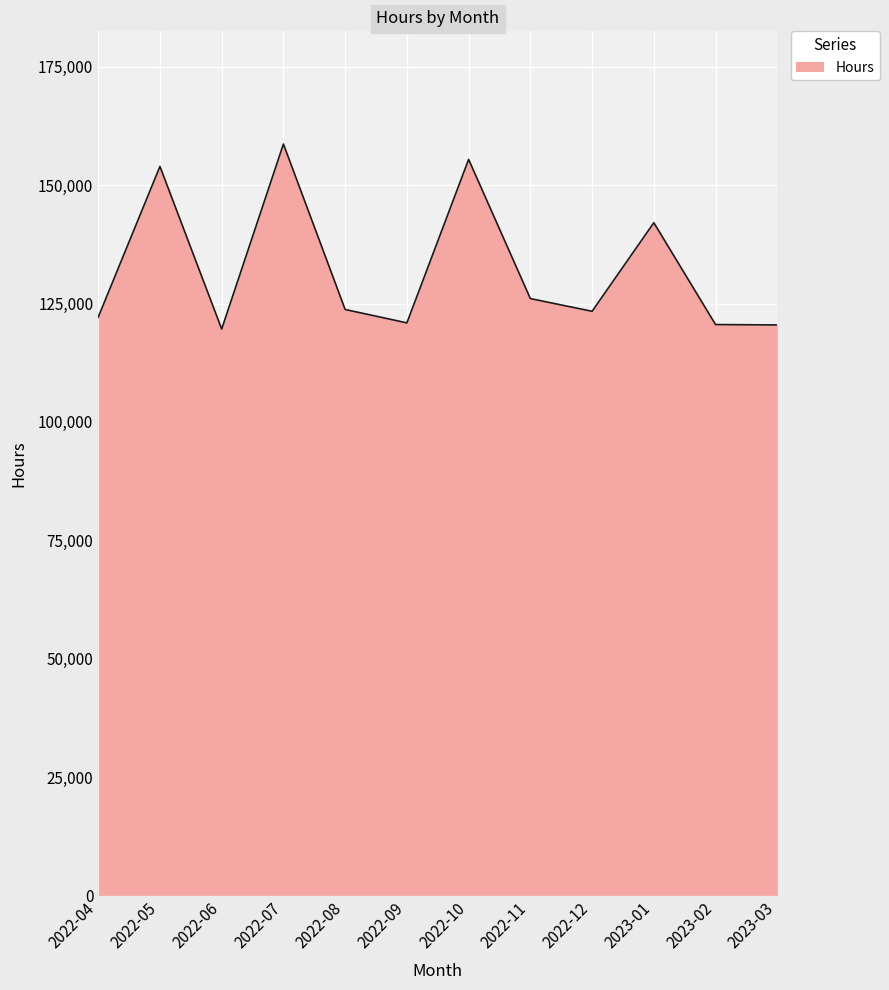

What is the difference between the maximum and minimum values?

39083.5